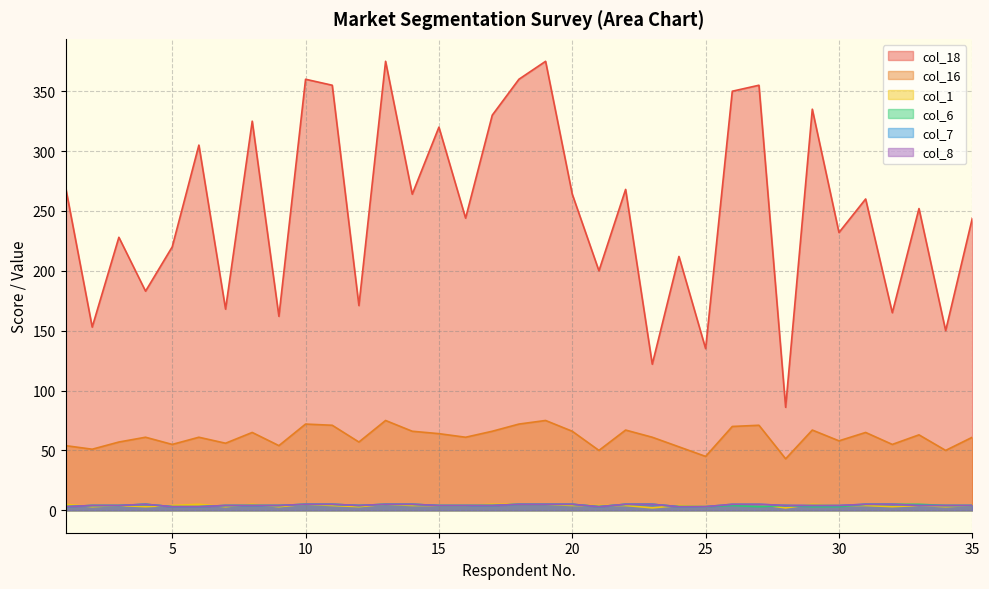

Rank the categories by col_8 value from highest to lowest.

4, 10, 11, 13, 14, 18, 19, 20, 22, 23, 26, 27, 31, 32, 2, 3, 7, 8, 9, 12, 15, 16, 17, 28, 29, 30, 33, 34, 35, 1, 5, 6, 21, 24, 25